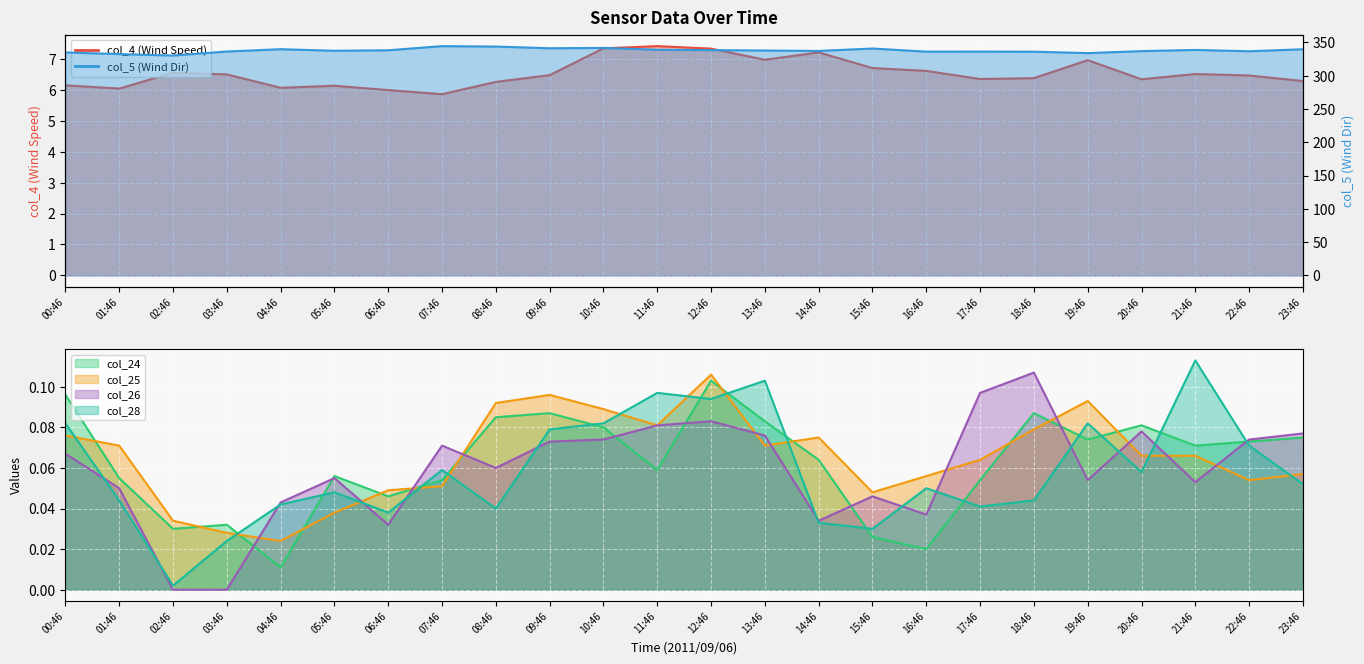

Reading left to right, what are all the values shown in this chart?

col_4: 00:46=6.1	01:46=6.0	02:46=6.6	03:46=6.5	04:46=6.1	05:46=6.1	06:46=6.0	07:46=5.9	08:46=6.3	09:46=6.5	10:46=7.3	11:46=7.4	12:46=7.3	13:46=7.0	14:46=7.2	15:46=6.7	16:46=6.6	17:46=6.3	18:46=6.4	19:46=7.0	20:46=6.3	21:46=6.5	22:46=6.5	23:46=6.3
col_5: 00:46=334.8	01:46=332.4	02:46=330.2	03:46=336.2	04:46=339.7	05:46=337.3	06:46=338.1	07:46=344.3	08:46=343.7	09:46=341.1	10:46=341.6	11:46=338.9	12:46=338.4	13:46=337.7	14:46=337.1	15:46=340.7	16:46=336.0	17:46=336.1	18:46=336.0	19:46=333.8	20:46=336.8	21:46=338.6	22:46=336.6	23:46=339.6
col_24: 00:46=0.1	01:46=0.1	02:46=0.0	03:46=0.0	04:46=0.0	05:46=0.1	06:46=0.0	07:46=0.1	08:46=0.1	09:46=0.1	10:46=0.1	11:46=0.1	12:46=0.1	13:46=0.1	14:46=0.1	15:46=0.0	16:46=0.0	17:46=0.1	18:46=0.1	19:46=0.1	20:46=0.1	21:46=0.1	22:46=0.1	23:46=0.1
col_25: 00:46=0.1	01:46=0.1	02:46=0.0	03:46=0.0	04:46=0.0	05:46=0.0	06:46=0.0	07:46=0.1	08:46=0.1	09:46=0.1	10:46=0.1	11:46=0.1	12:46=0.1	13:46=0.1	14:46=0.1	15:46=0.0	16:46=0.1	17:46=0.1	18:46=0.1	19:46=0.1	20:46=0.1	21:46=0.1	22:46=0.1	23:46=0.1
col_26: 00:46=0.1	01:46=0.1	02:46=0.0	03:46=0.0	04:46=0.0	05:46=0.1	06:46=0.0	07:46=0.1	08:46=0.1	09:46=0.1	10:46=0.1	11:46=0.1	12:46=0.1	13:46=0.1	14:46=0.0	15:46=0.0	16:46=0.0	17:46=0.1	18:46=0.1	19:46=0.1	20:46=0.1	21:46=0.1	22:46=0.1	23:46=0.1
col_28: 00:46=0.1	01:46=0.0	02:46=0.0	03:46=0.0	04:46=0.0	05:46=0.0	06:46=0.0	07:46=0.1	08:46=0.0	09:46=0.1	10:46=0.1	11:46=0.1	12:46=0.1	13:46=0.1	14:46=0.0	15:46=0.0	16:46=0.1	17:46=0.0	18:46=0.0	19:46=0.1	20:46=0.1	21:46=0.1	22:46=0.1	23:46=0.1